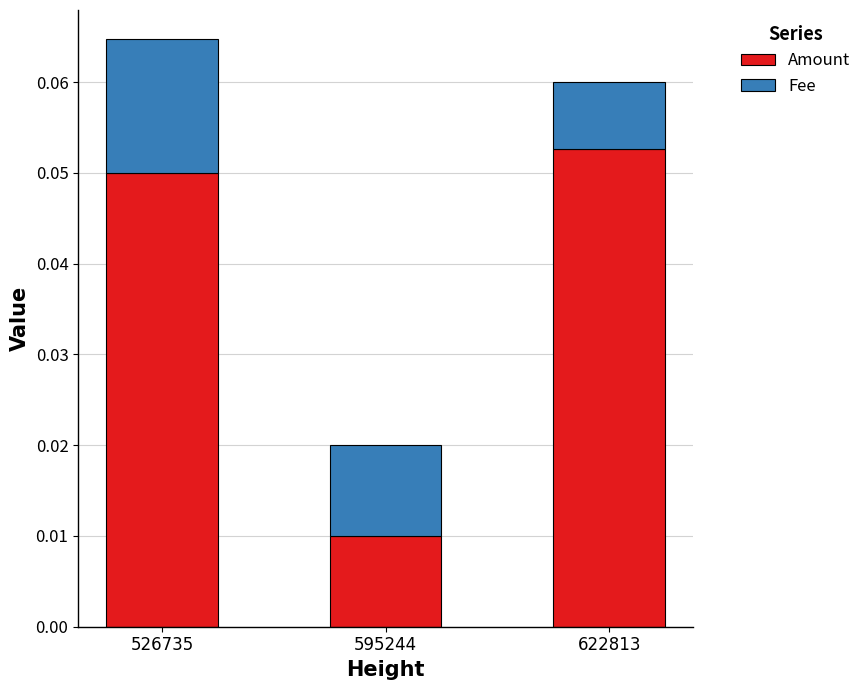

The Amount series shows 0.0 at 526735. True or false?

False